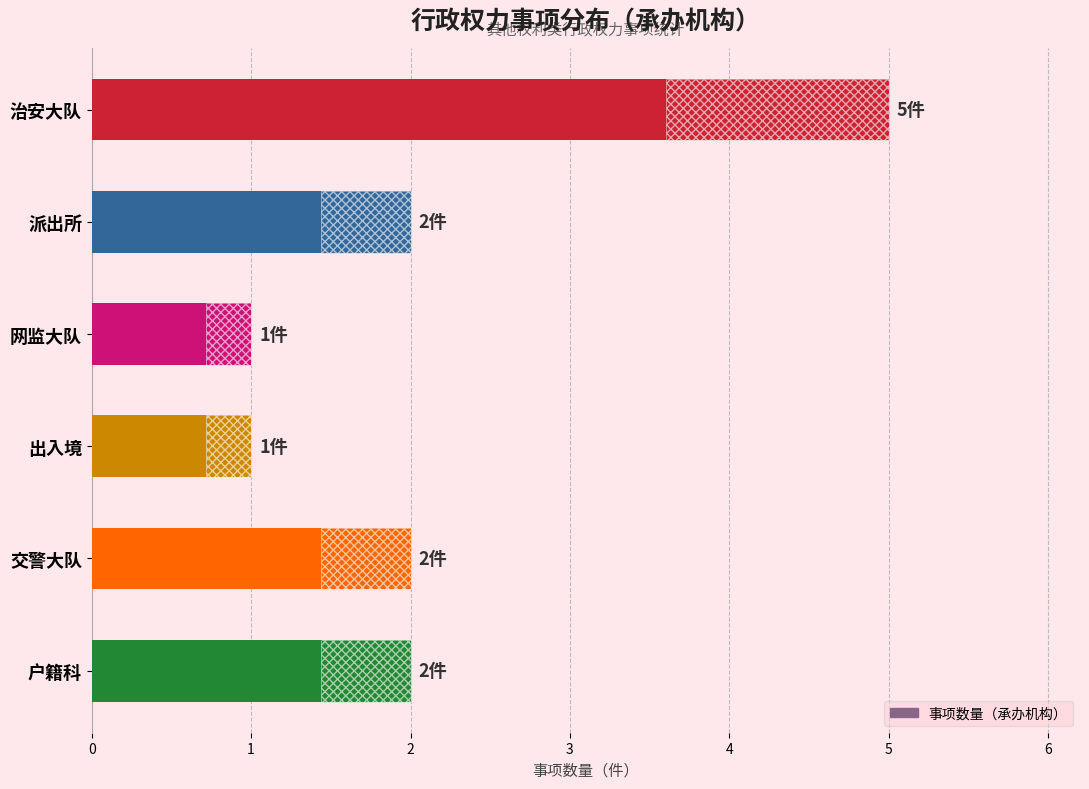

Is it true that the value at 3 is 1?

True